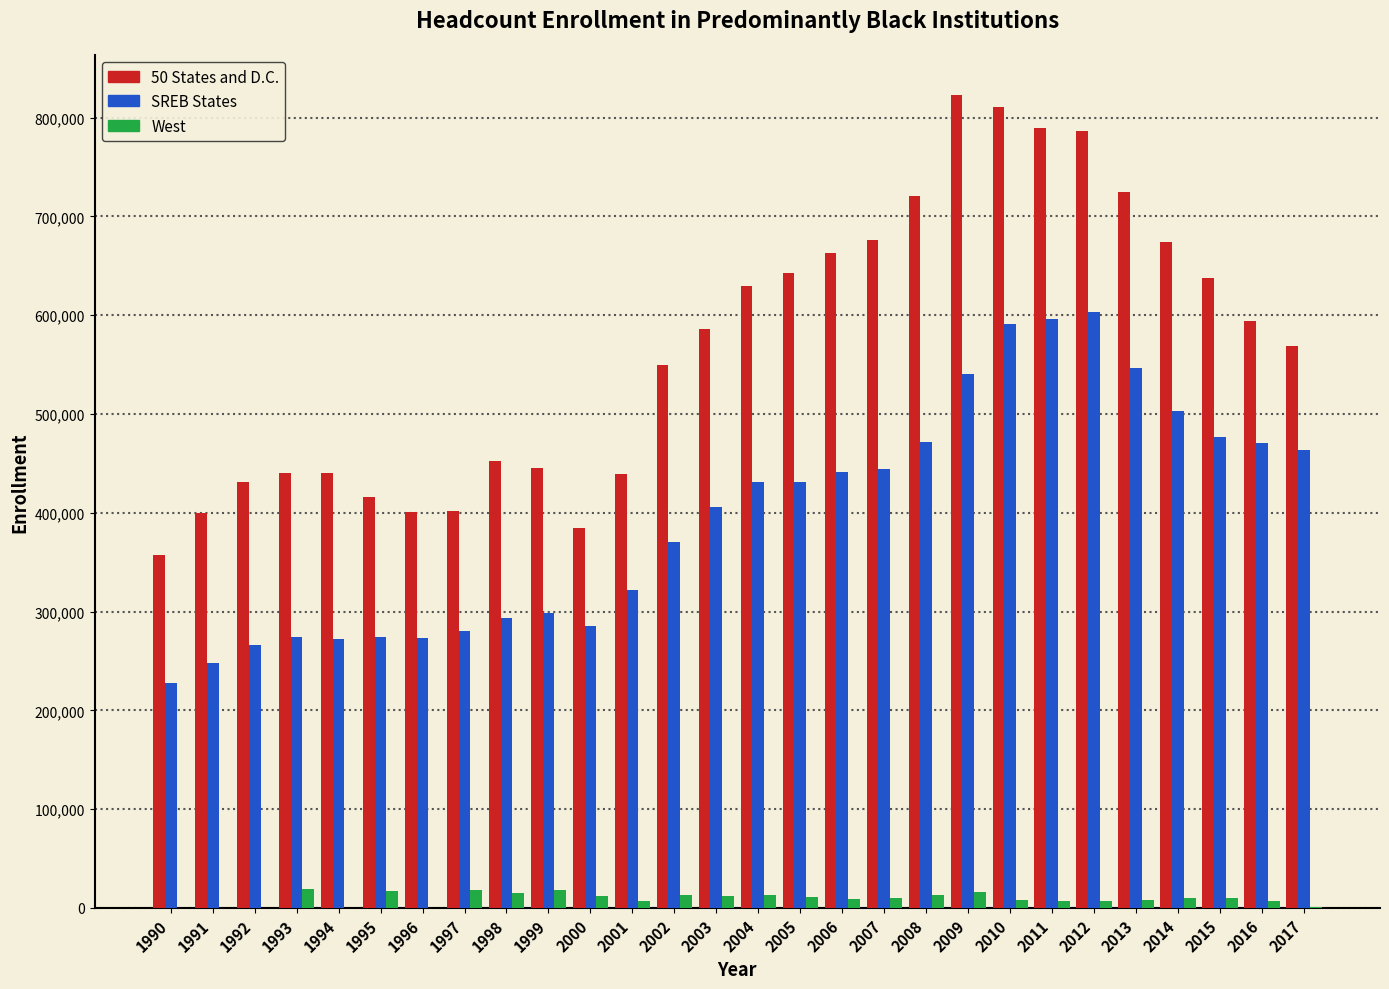

Which series has the largest total across all categories?

50 States and D.C.